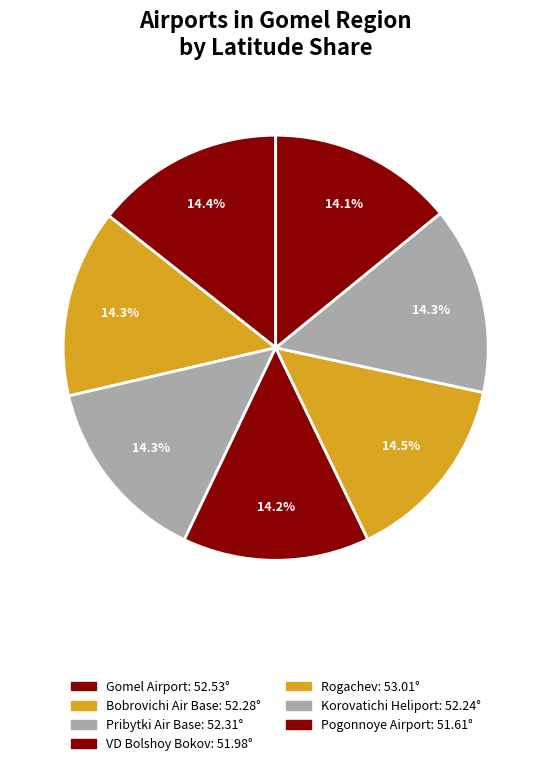

To the nearest percent, what portion does VD Bolshoy Bokov represent?

14%